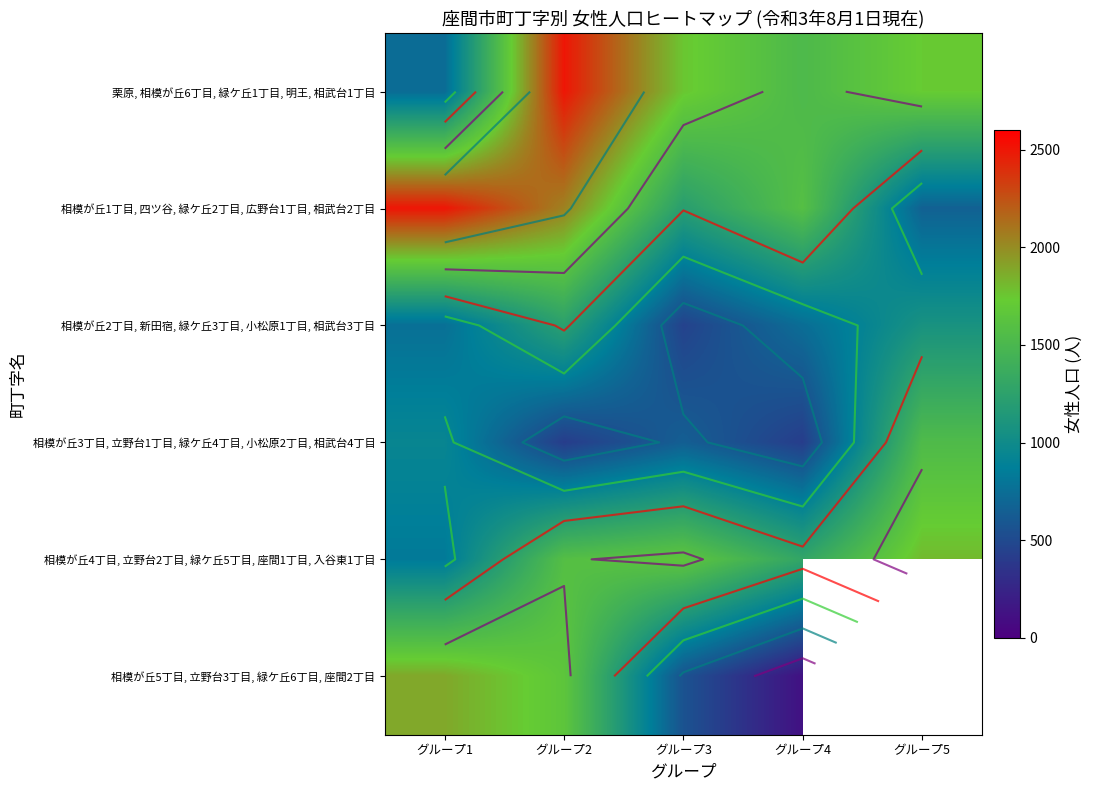

How many categories are shown in the chart?

5